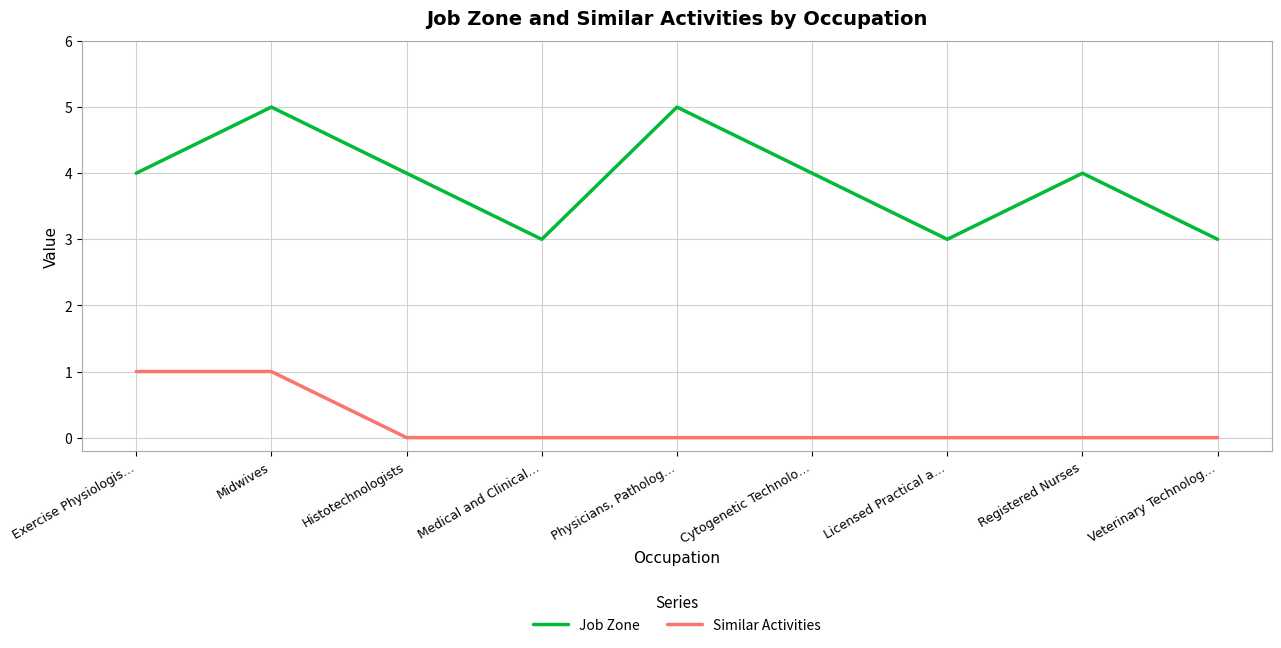

What is the sum of all Job Zone values?

35